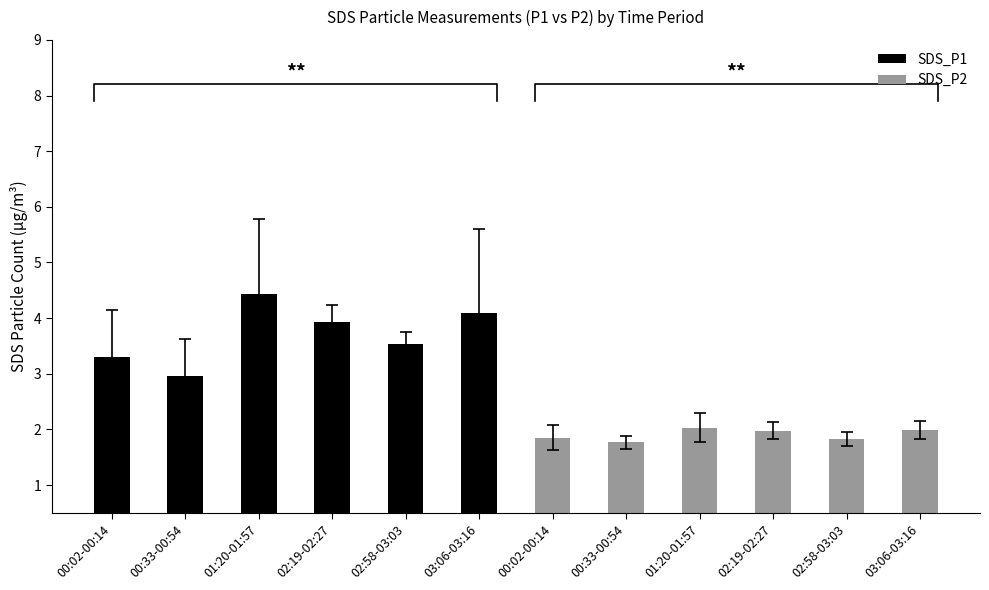

What are all the series names shown in the legend?

SDS_P1, SDS_P2